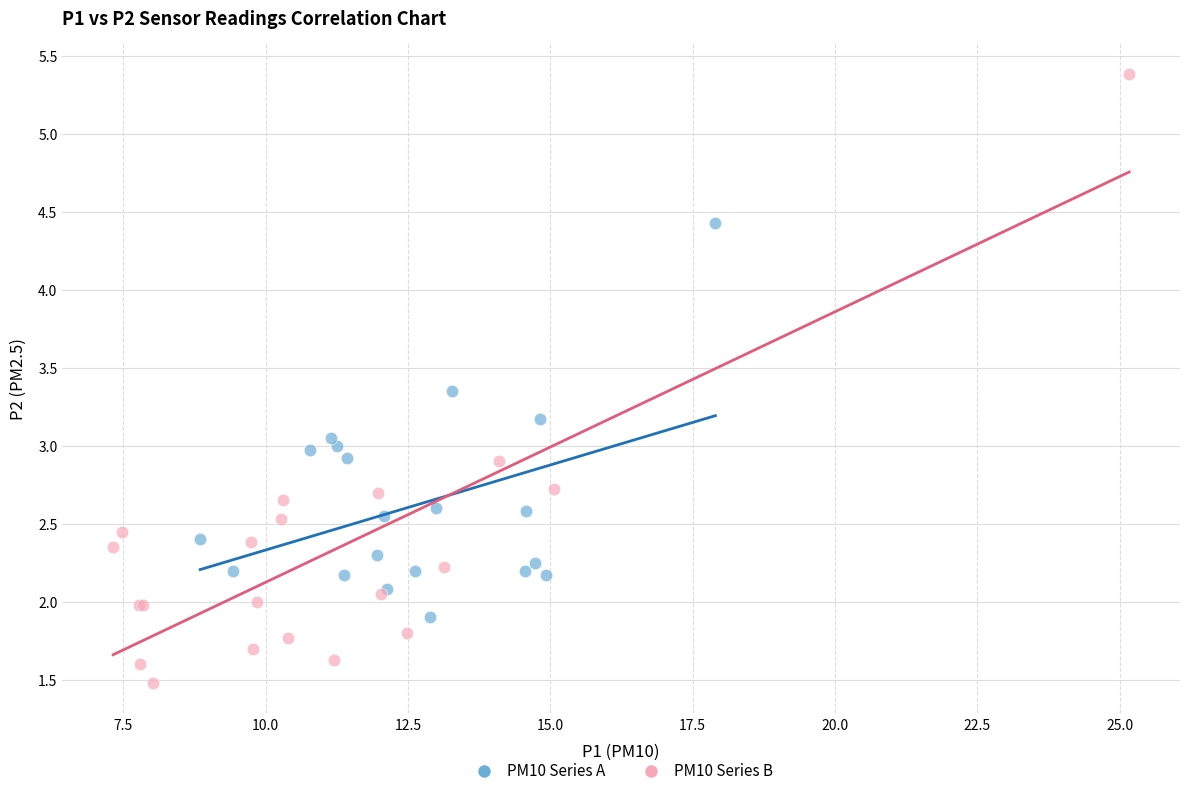

Which series reaches the minimum Y coordinate?

PM10 Series B